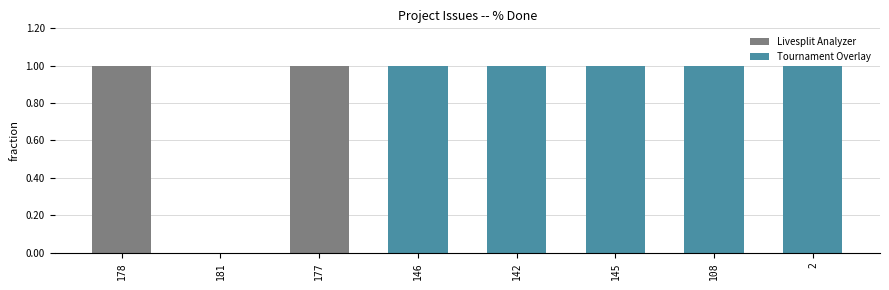

The chart shows a value of 38 at 177. True or false?

False